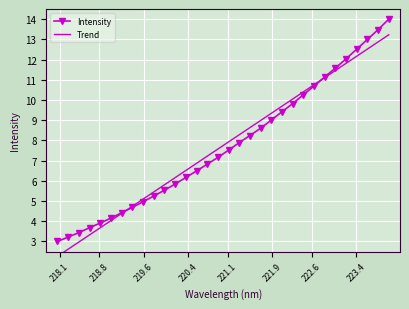

True or false: Intensity and Trend cross at least once.

True